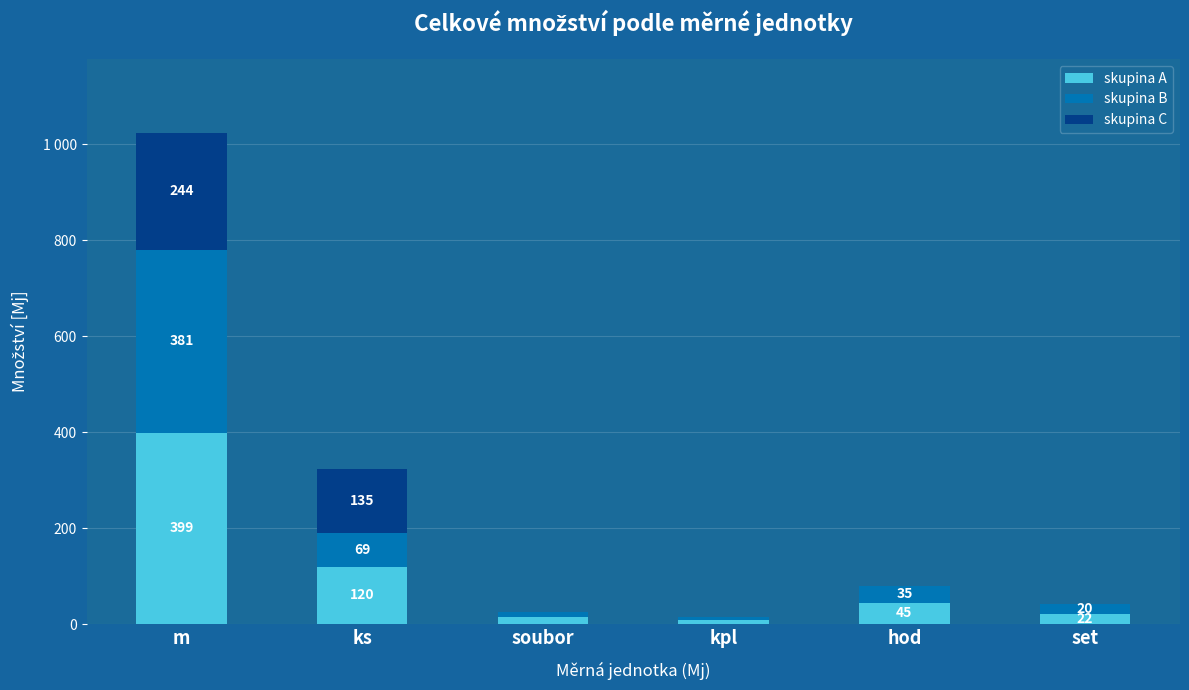

At how many categories does at least one series exceed 258?

1